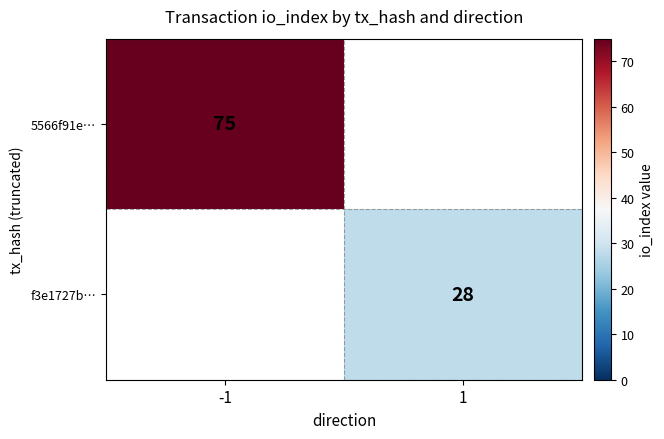

The value of 5566f91e… at -1 is 75. True or false?

True